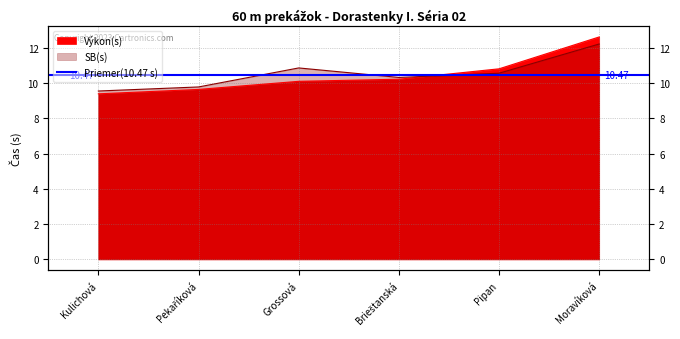

Does the chart display data point markers on the line(s)?

No